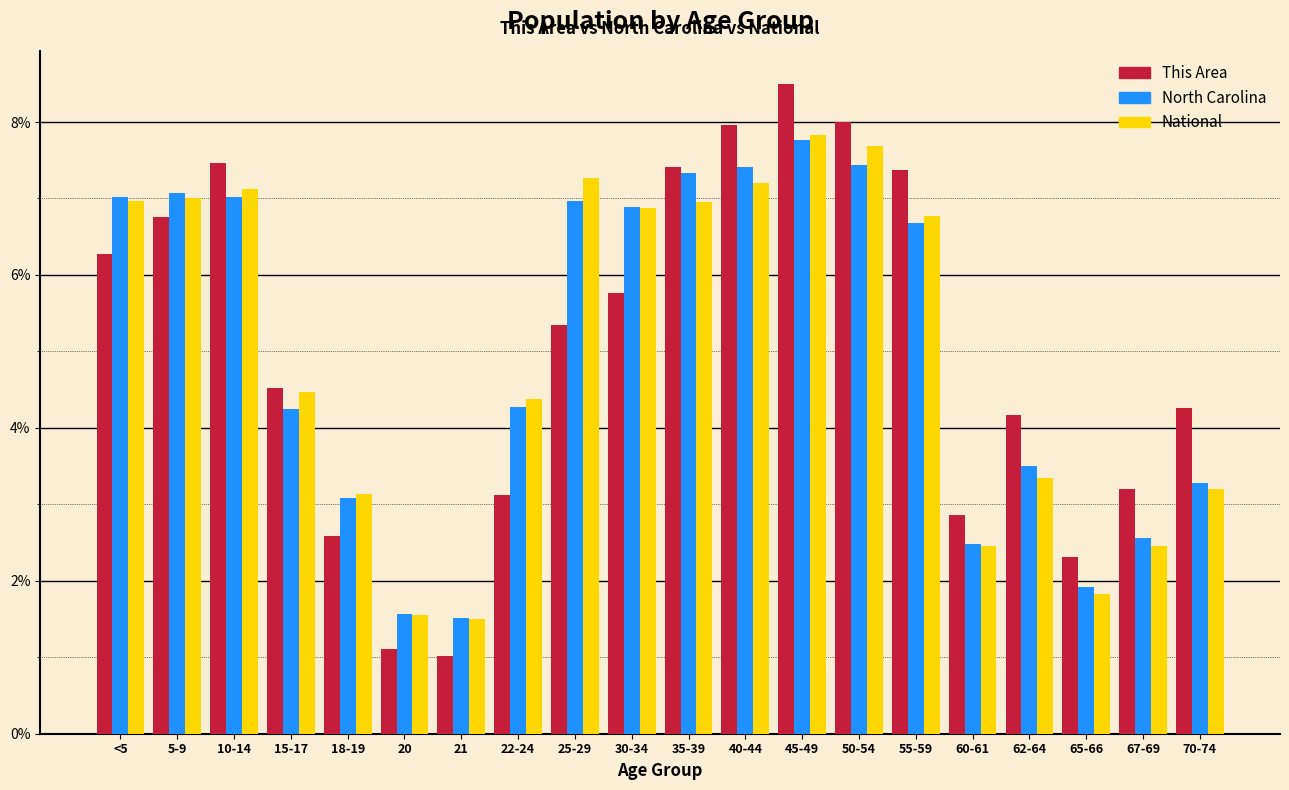

At which label does National first exceed 6?

<5